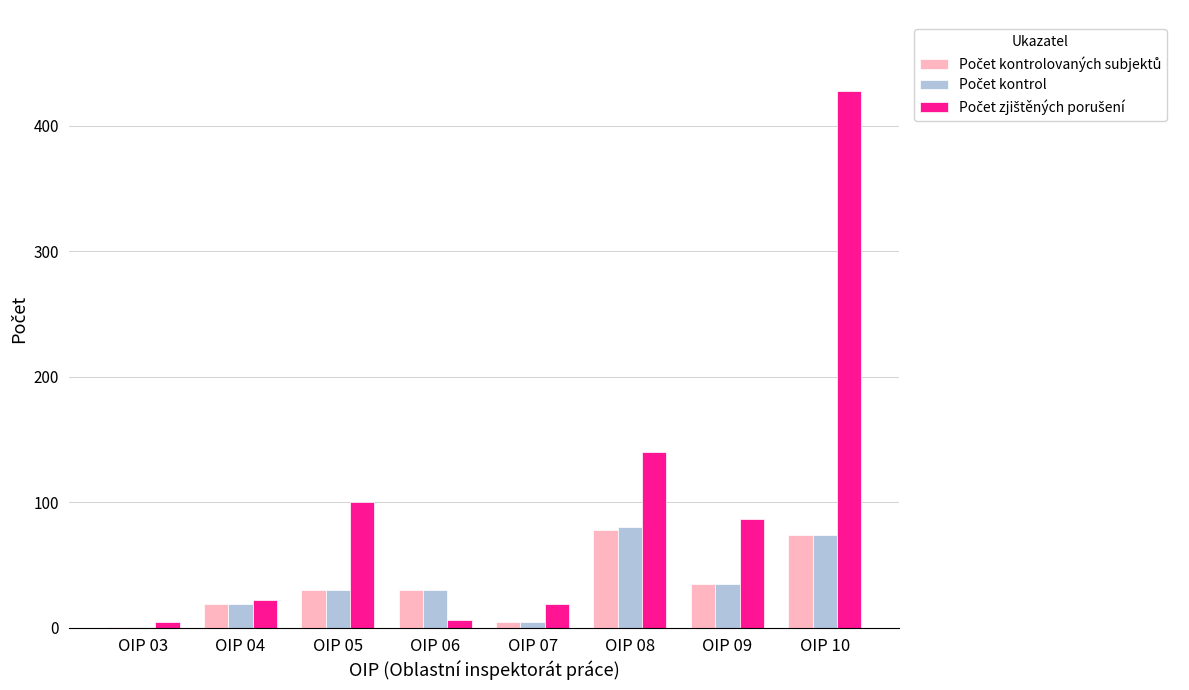

Count the number of categories in the chart.

8